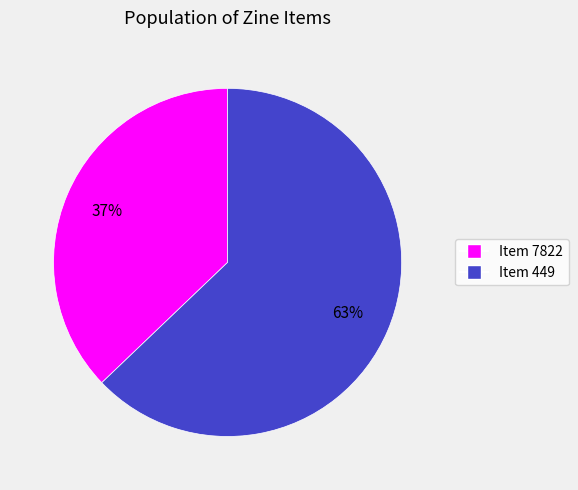

To the nearest percent, what is the difference between the largest and smallest slice percentages?

26%